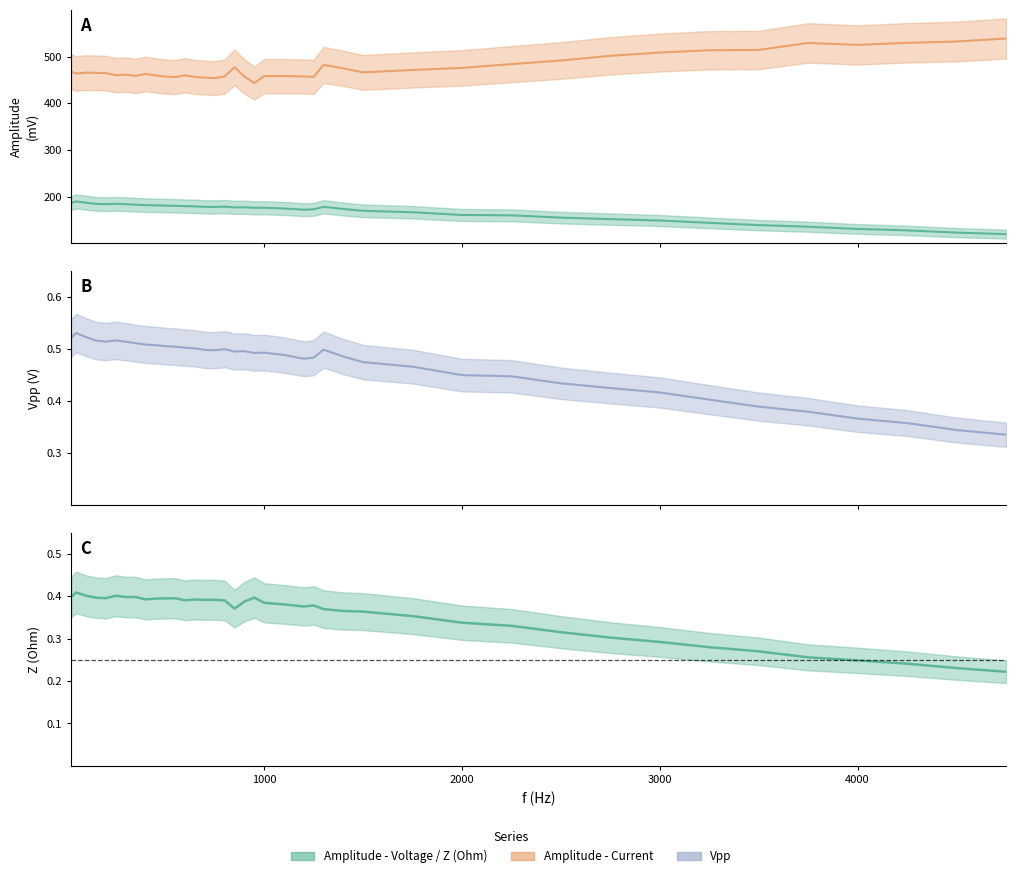

How many data points in Amplitude - Current are above 465?

20